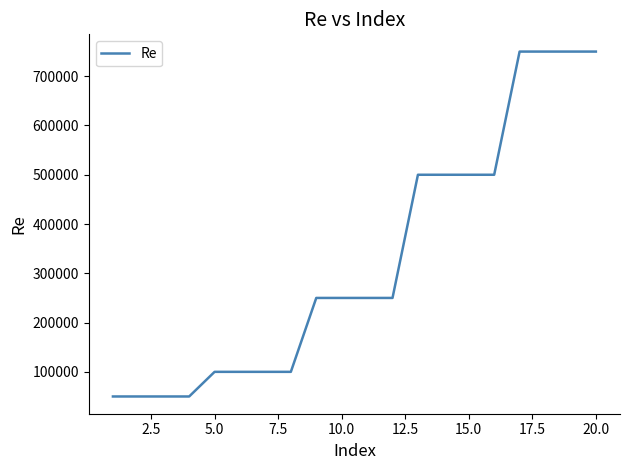

What is the greatest value displayed?

750000